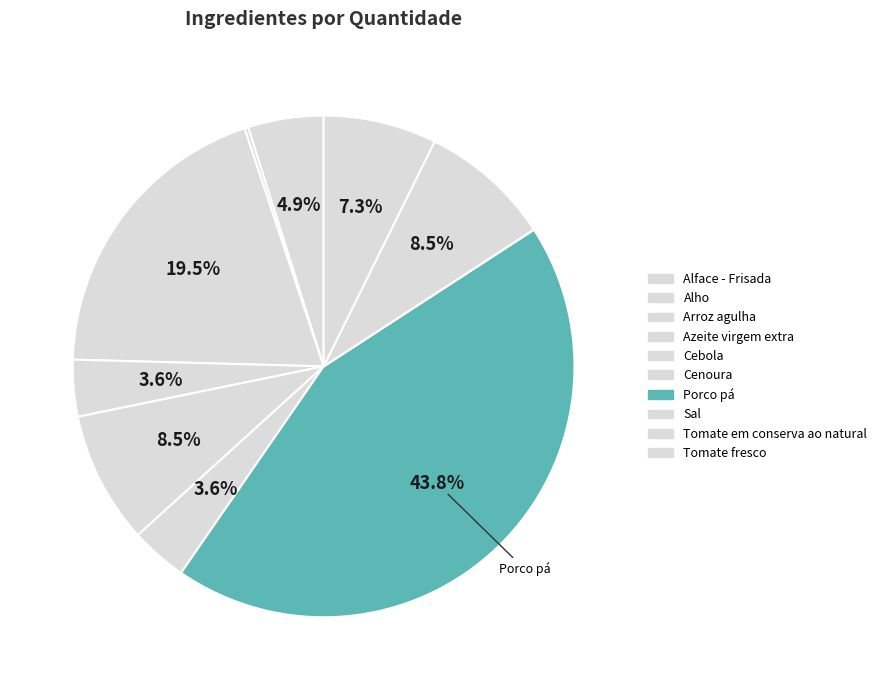

What is the smallest slice in the pie chart?

Sal